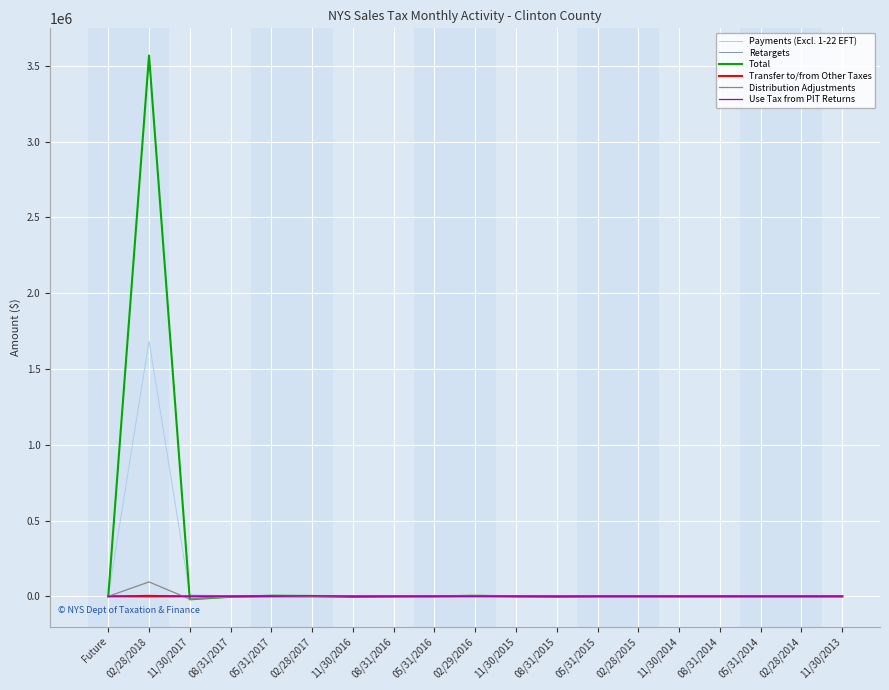

What are all the series names shown in the legend?

Payments (Excl. 1-22 EFT), Retargets, Total, Transfer to/from Other Taxes, Distribution Adjustments, Use Tax from PIT Returns